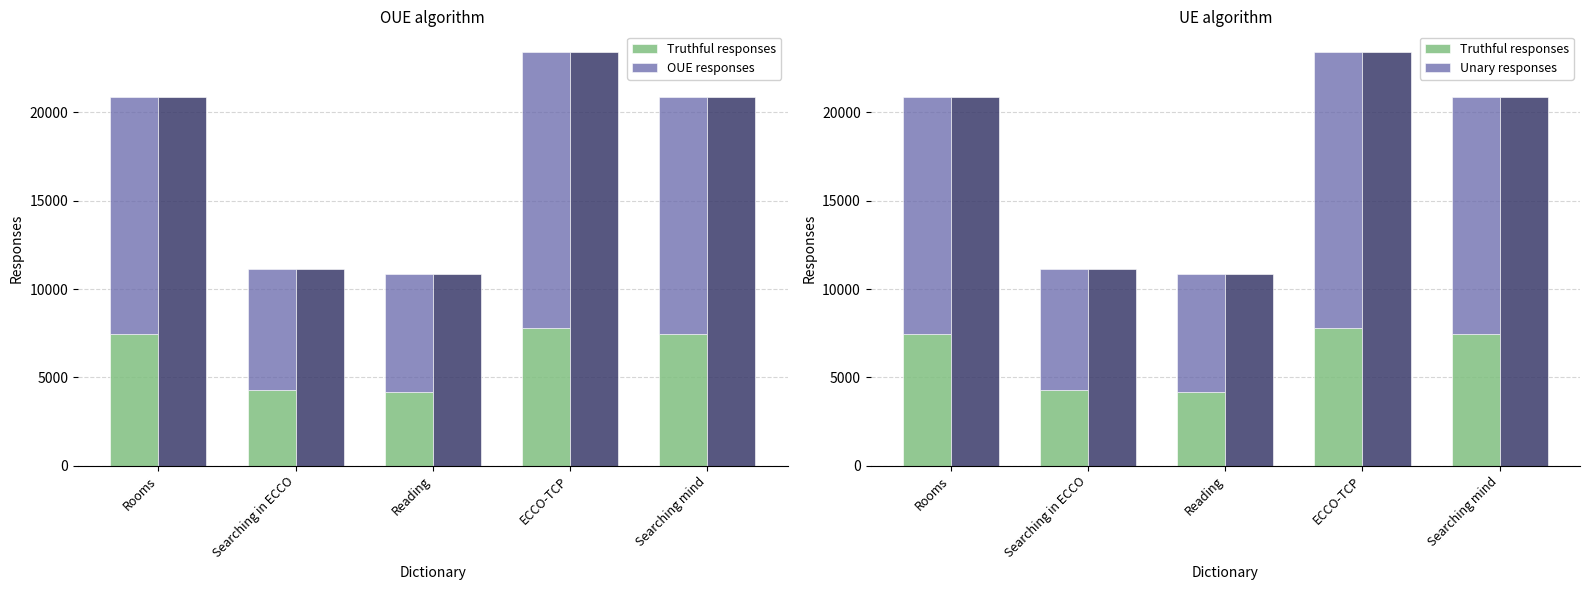

What position from the left is Searching mind?

5